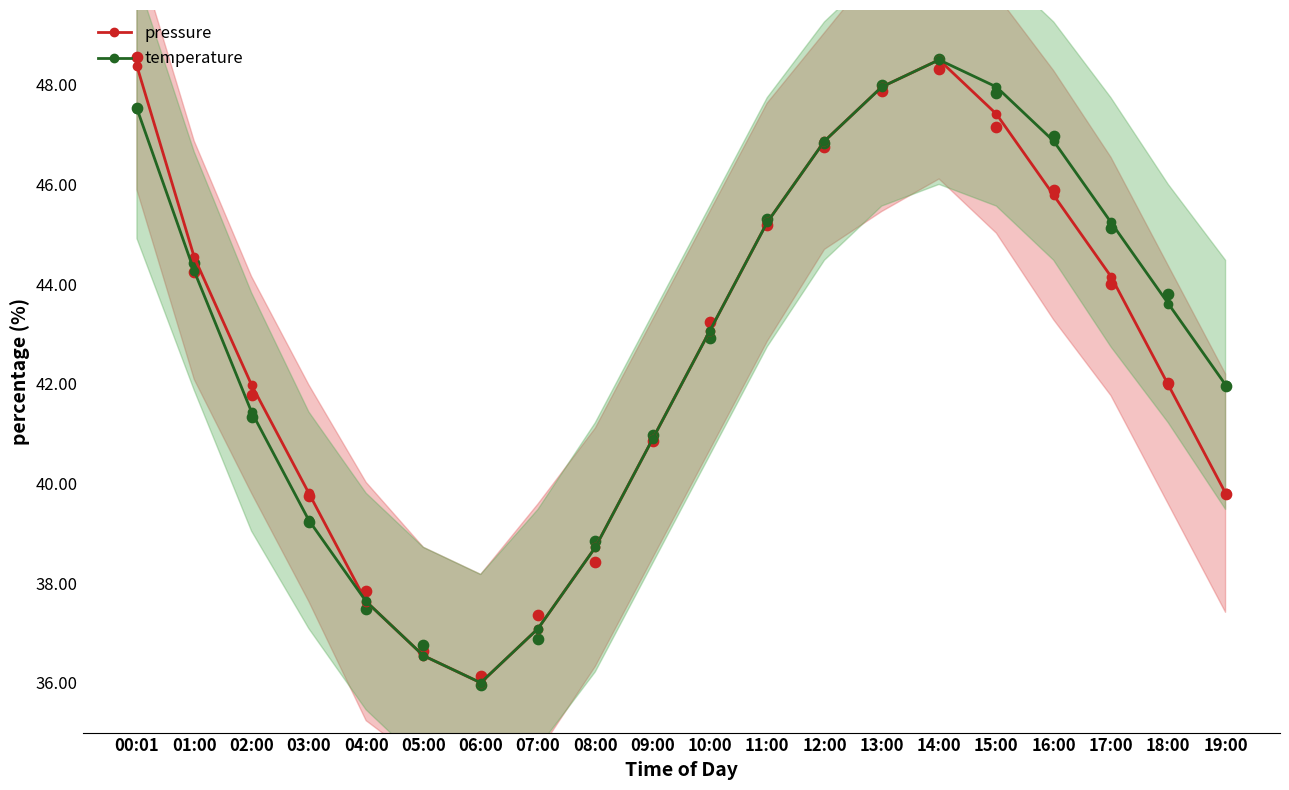

Which series reaches the maximum Y coordinate?

pressure